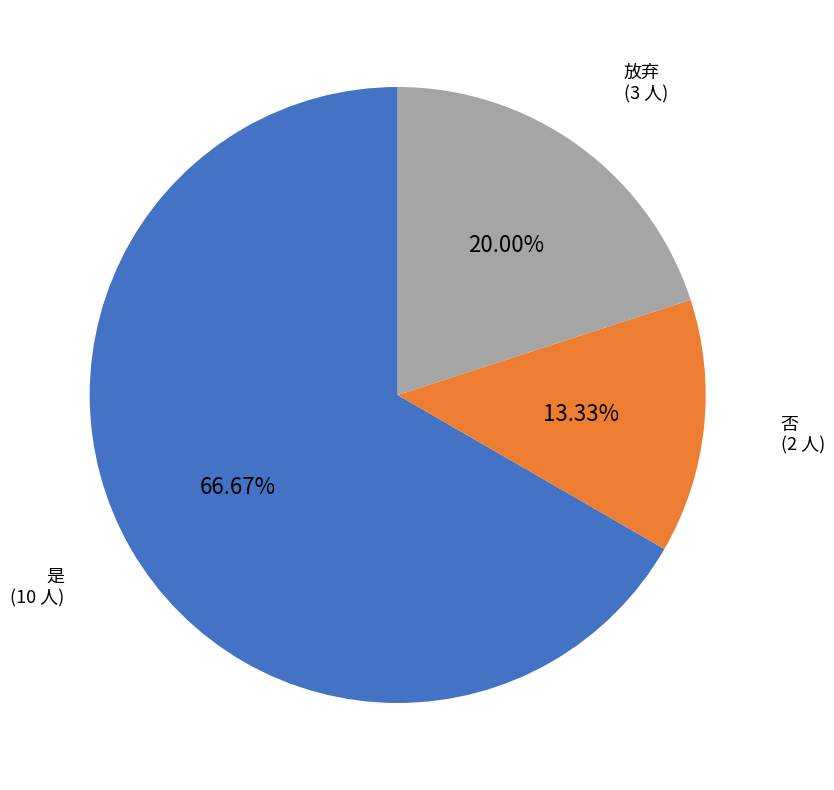

The 是 slice represents 76% of the pie. True or false?

False